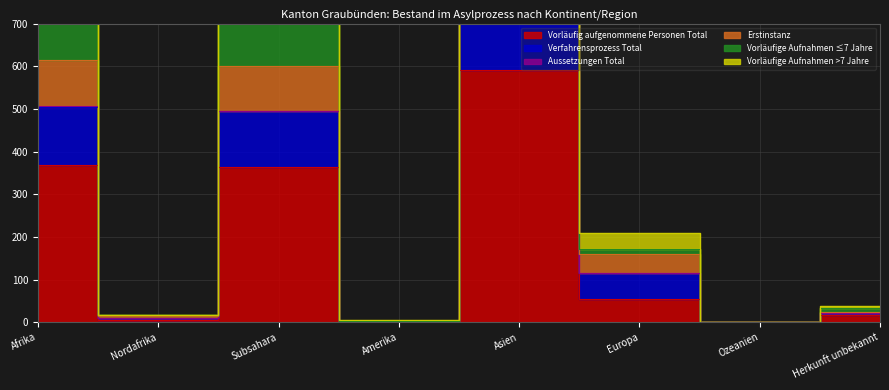

Does the chart display data point markers on the line(s)?

No